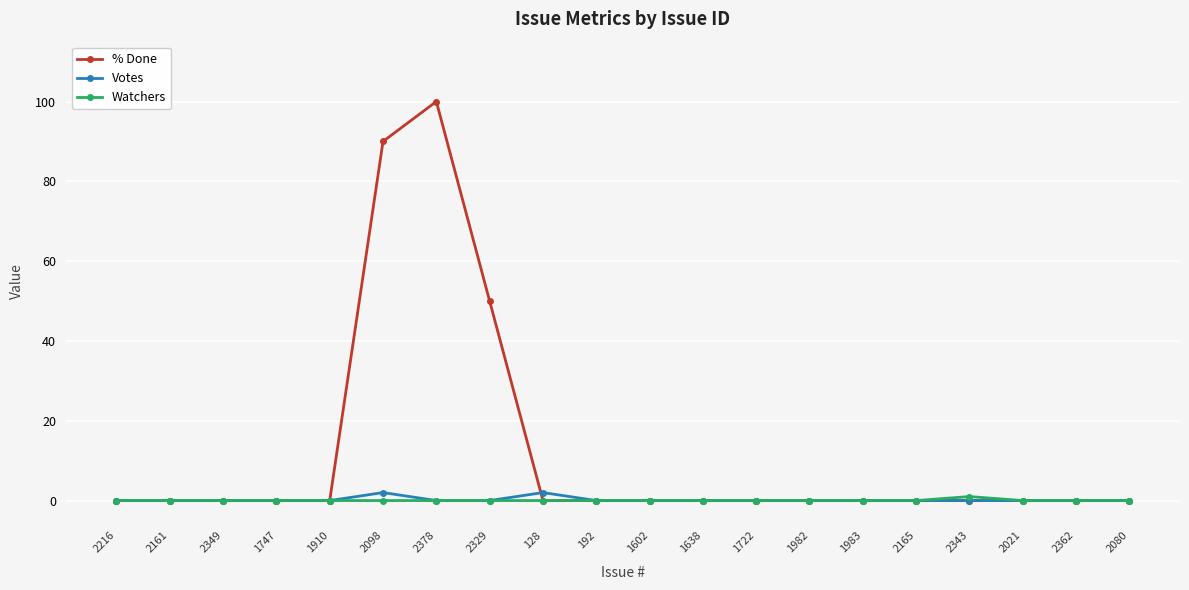

What is the highest value of the % Done series?

100